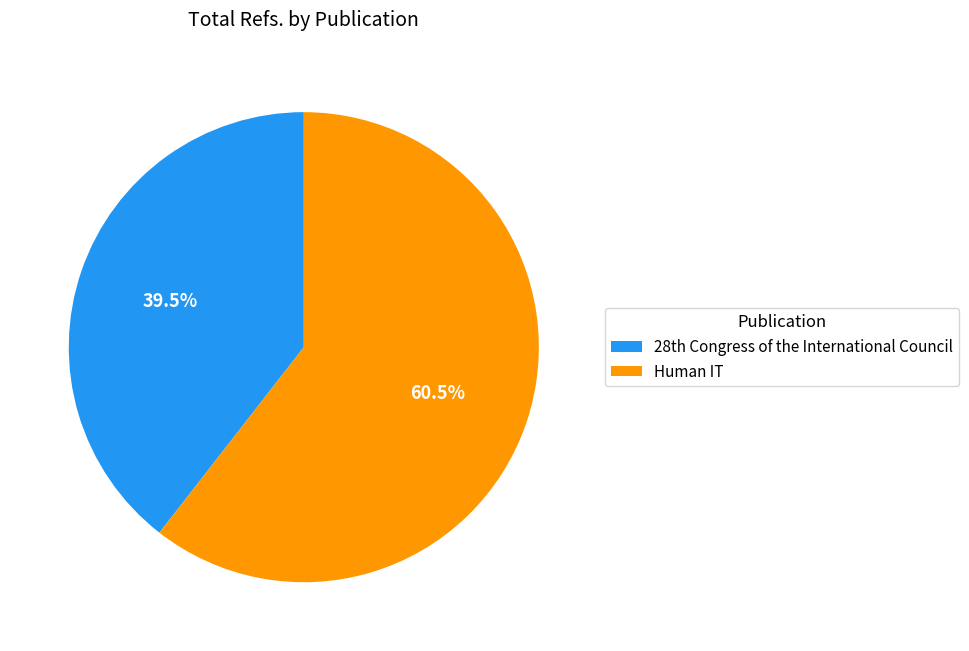

The Human IT slice represents 52% of the pie. True or false?

False